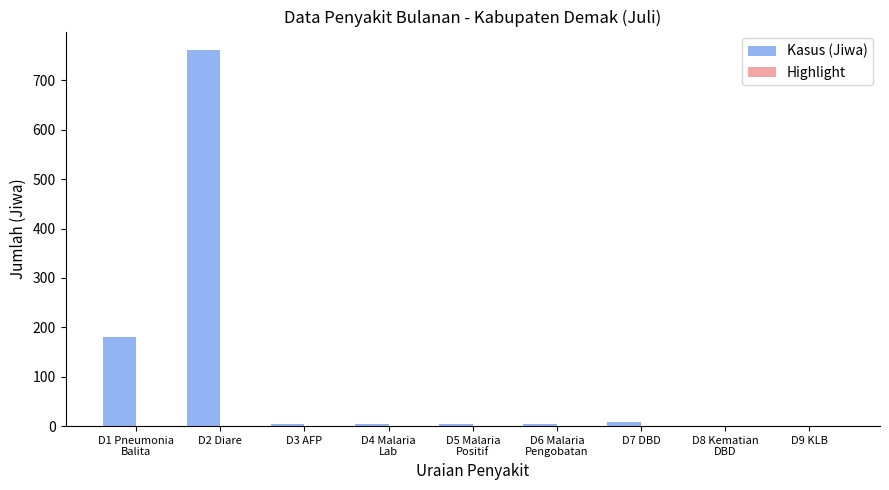

The value at D2 Diare is 761. True or false?

True